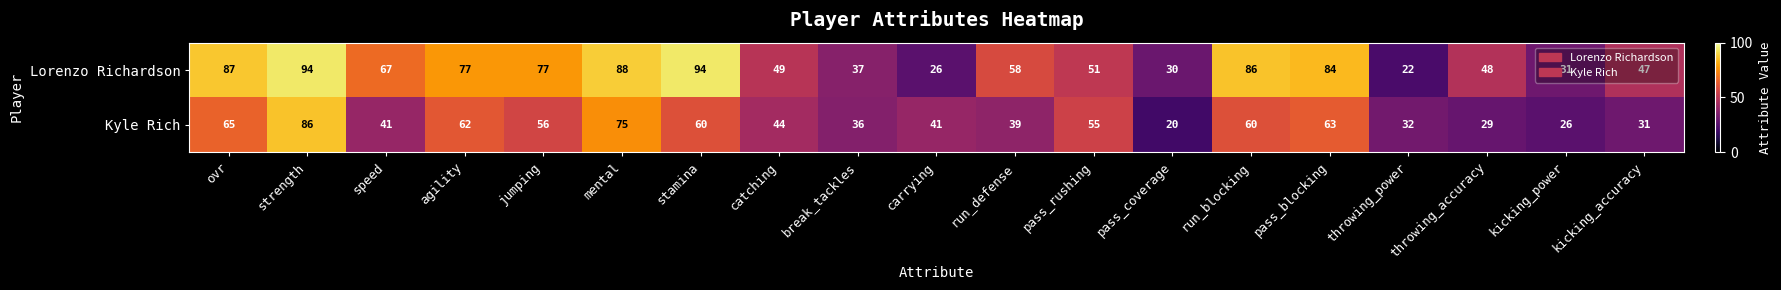

List the series in order of their overall mean, highest first.

Lorenzo Richardson, Kyle Rich